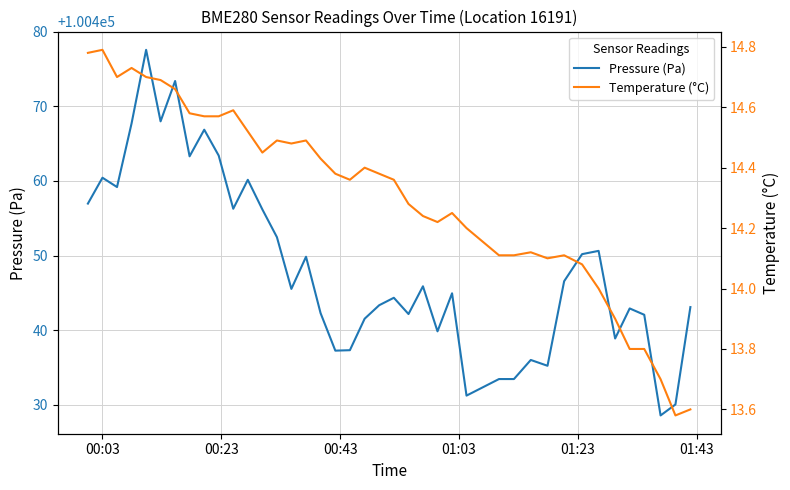

What is the lowest value of the Pressure (Pa) series?

100428.6